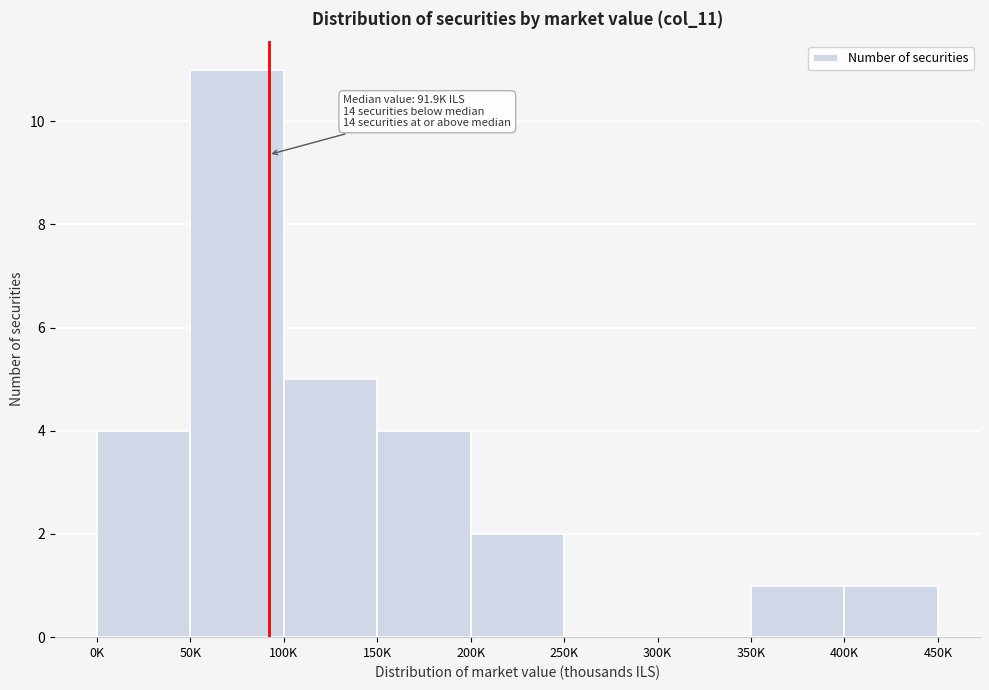

Reading left to right, extract all data points from this chart.

0K=4	50K=11	100K=5	150K=4	200K=2	250K=0	300K=0	350K=1	400K=1